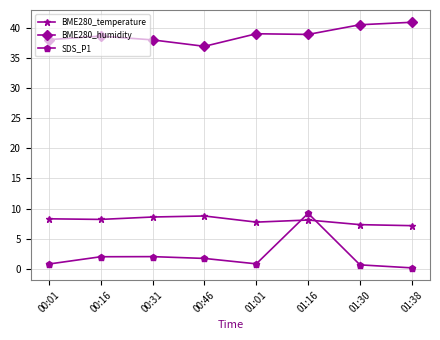

Where do BME280_temperature and SDS_P1 first cross each other?

01:01 and 01:16